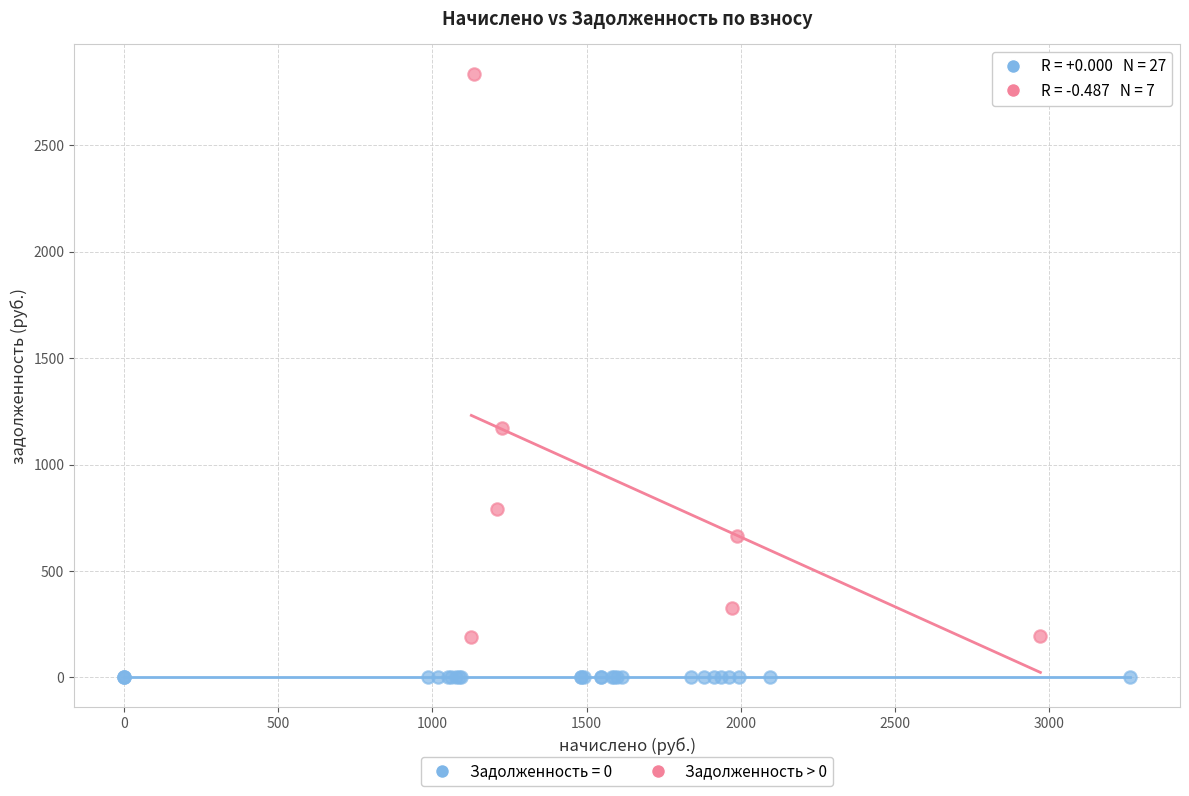

Which series contains the highest Y value?

Задолженность > 0